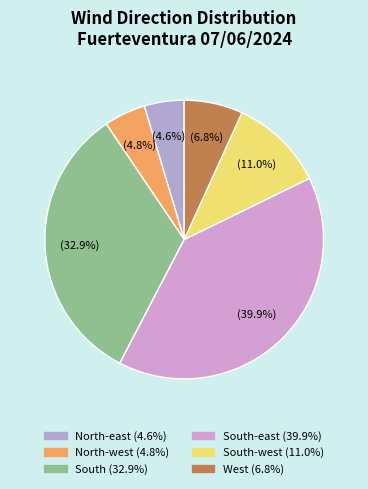

How many segments does this pie chart have?

6